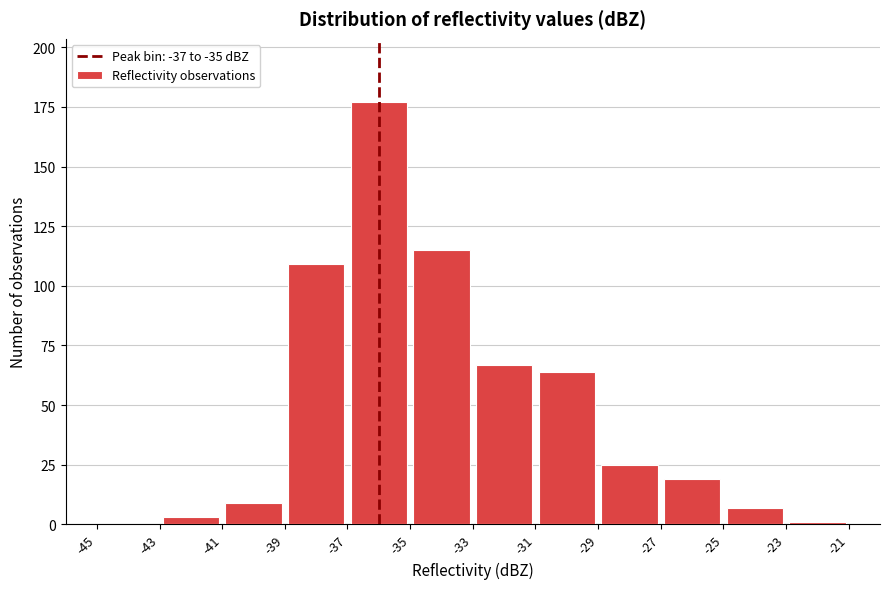

Reading left to right, transcribe this chart: for each bar, give the range it covers on the x-axis and its height. The values are not printed on the chart, so give them approximately, as read against the axis.

-45 to -43: 0
-43 to -41: under 5
-41 to -39: 10
-39 to -37: 110
-37 to -35: 175
-35 to -33: 115
-33 to -31: 65
-31 to -29: 65
-29 to -27: 25
-27 to -25: 20
-25 to -23: 5
-23 to -21: under 5